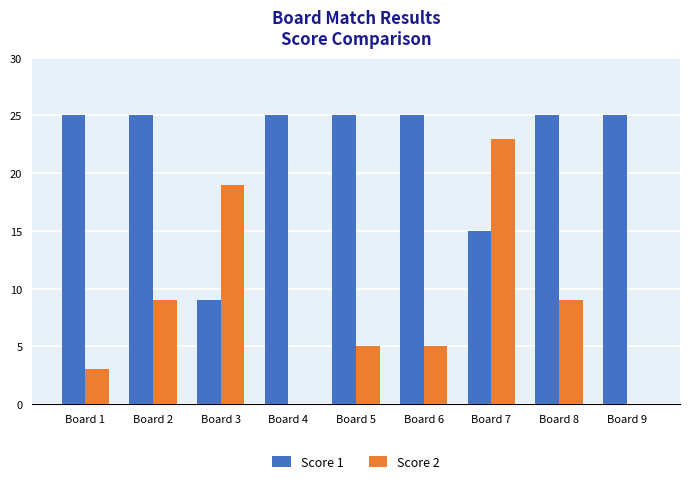

Is the value of Score 1 at Board 4 greater than the value of Score 2 at Board 2?

Yes